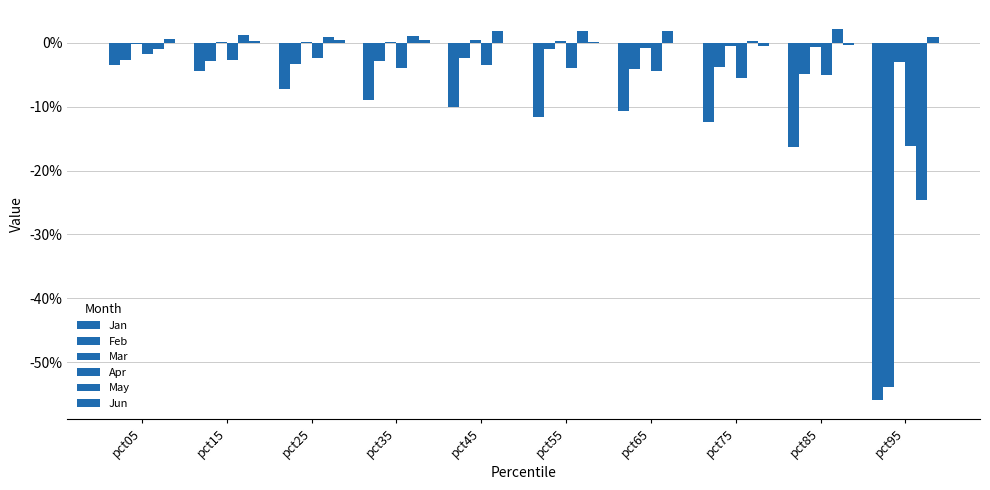

Reading left to right, extract all data points from this chart.

Jan: -0.0	-0.0	-0.1	-0.1	-0.1	-0.1	-0.1	-0.1	-0.2	-0.6
Feb: -0.0	-0.0	-0.0	-0.0	-0.0	-0.0	-0.0	-0.0	-0.0	-0.5
Mar: -0.0	0.0	0.0	0.0	0.0	0.0	-0.0	-0.0	-0.0	-0.0
Apr: -0.0	-0.0	-0.0	-0.0	-0.0	-0.0	-0.0	-0.1	-0.1	-0.2
May: -0.0	0.0	0.0	0.0	0.0	0.0	0.0	0.0	0.0	-0.2
Jun: 0.0	0.0	0.0	0.0	-0.0	0.0	-0.0	-0.0	-0.0	0.0